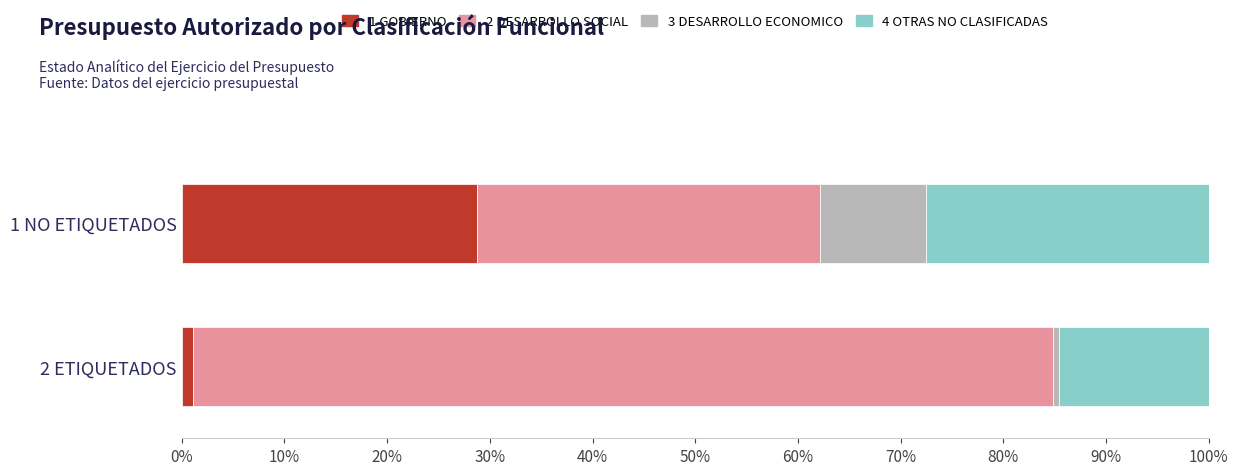

Which category has the lowest value in the 1 GOBIERNO series?

2 ETIQUETADOS